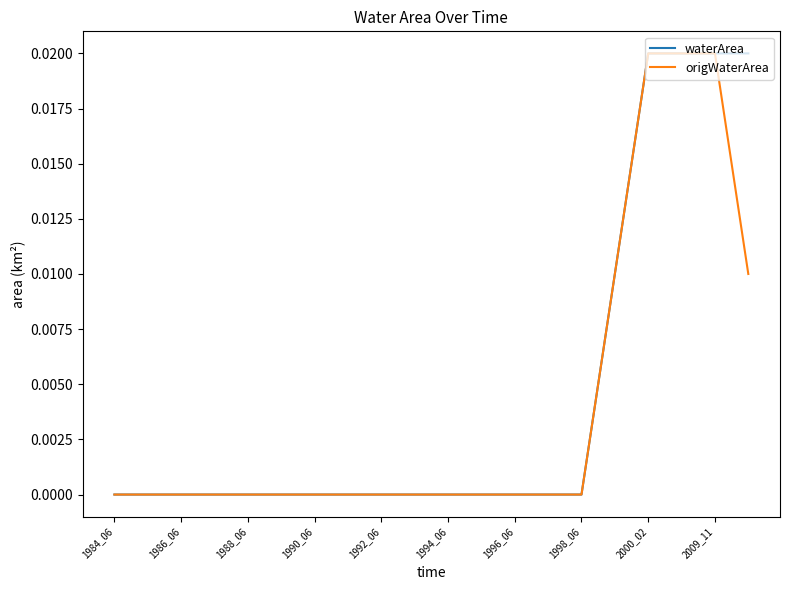

What are all the series names shown in the legend?

waterArea, origWaterArea